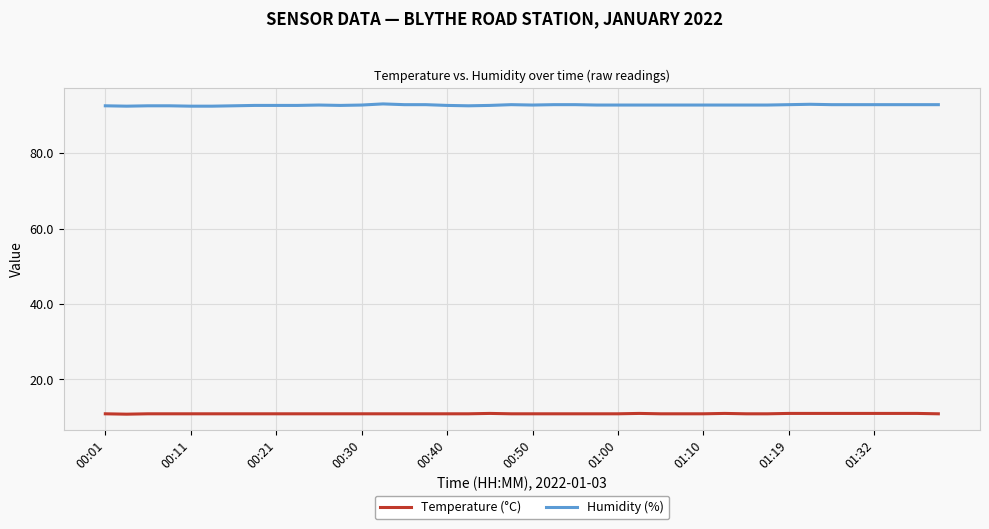

Which series has the widest spread of values?

Humidity (%)